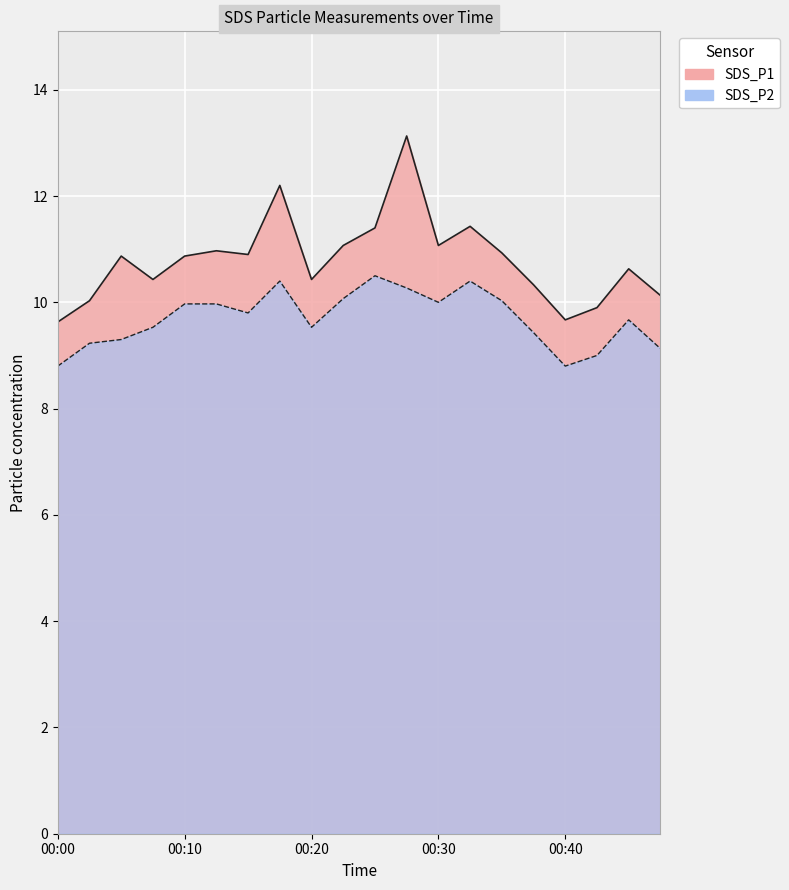

At which label does SDS_P1 first exceed 10?

00:03